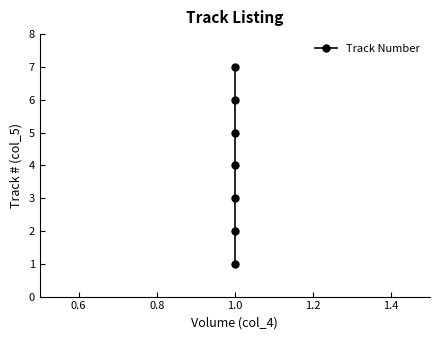

Between 1.4 and 0.6, which is larger?

1.4